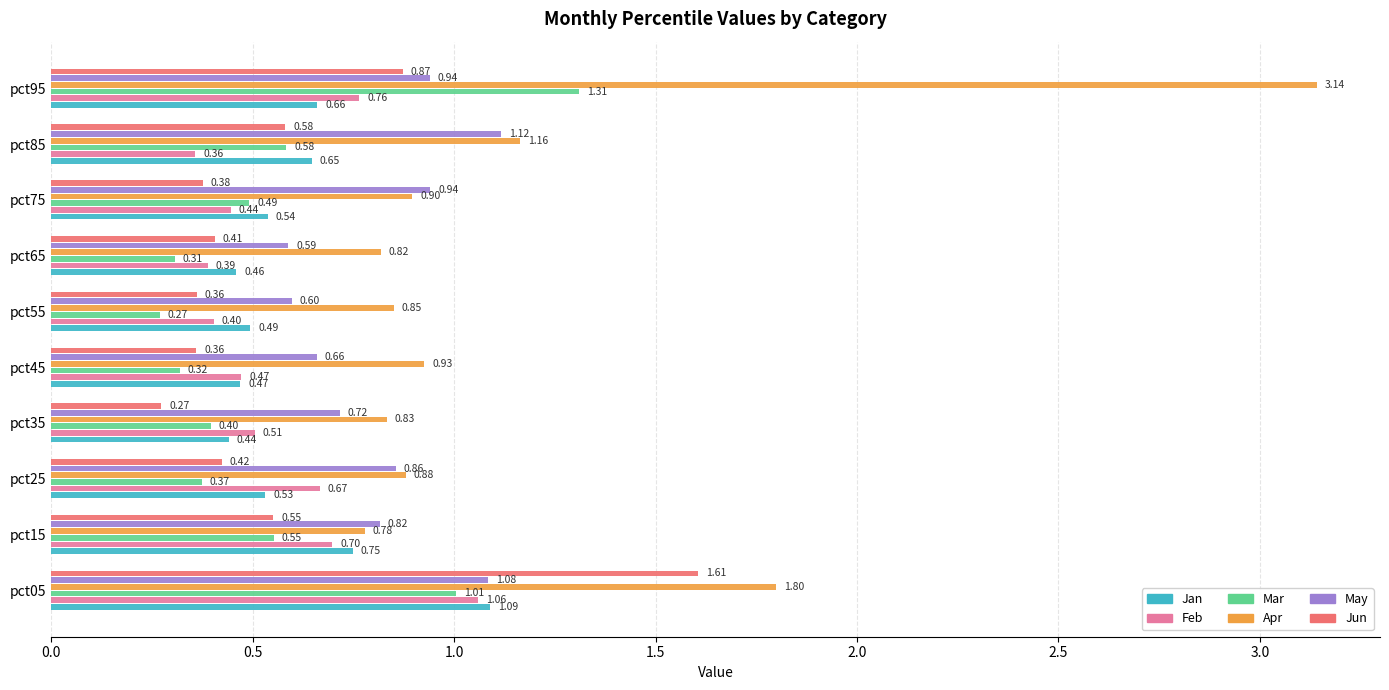

Which series has the largest total across all categories?

Apr